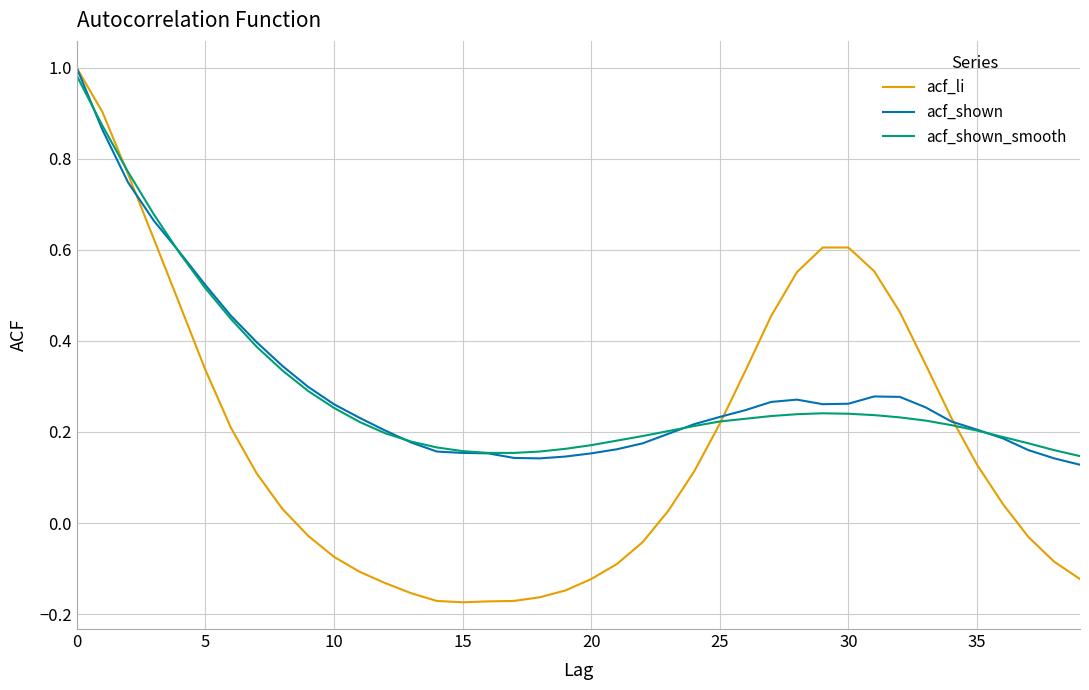

Which series has the widest spread of values?

acf_li